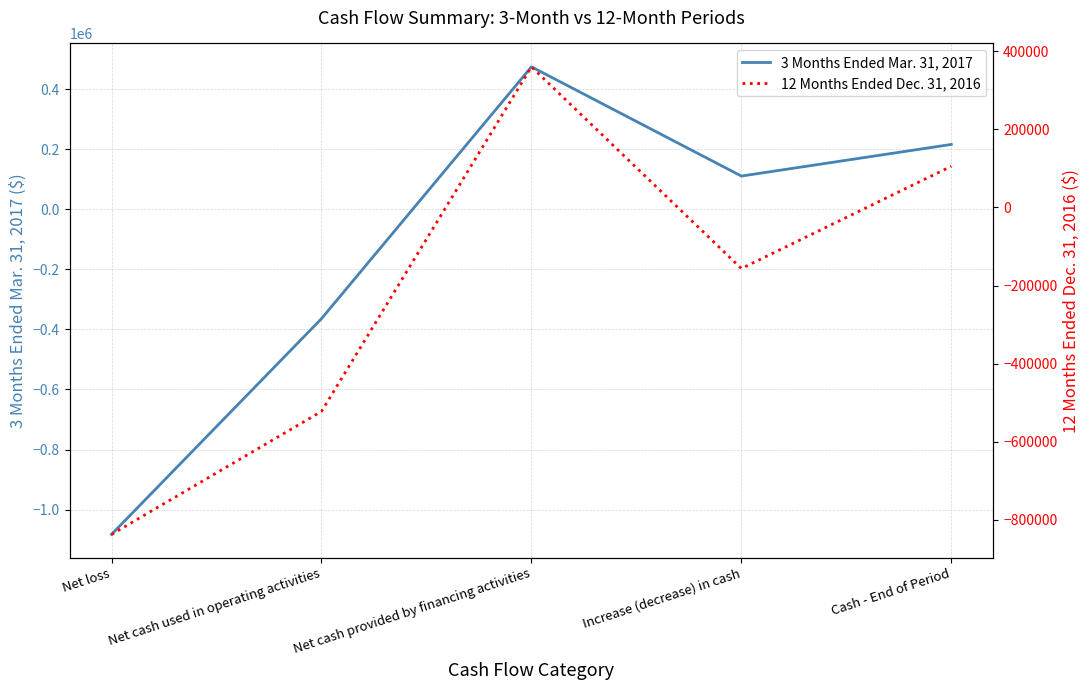

The 12 Months Ended Dec. 31, 2016 series shows -246756 at Increase (decrease) in cash. True or false?

False